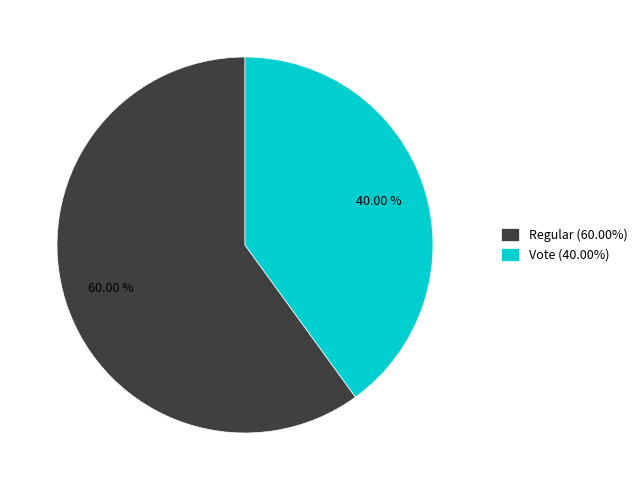

What is the smallest slice in the pie chart?

Vote